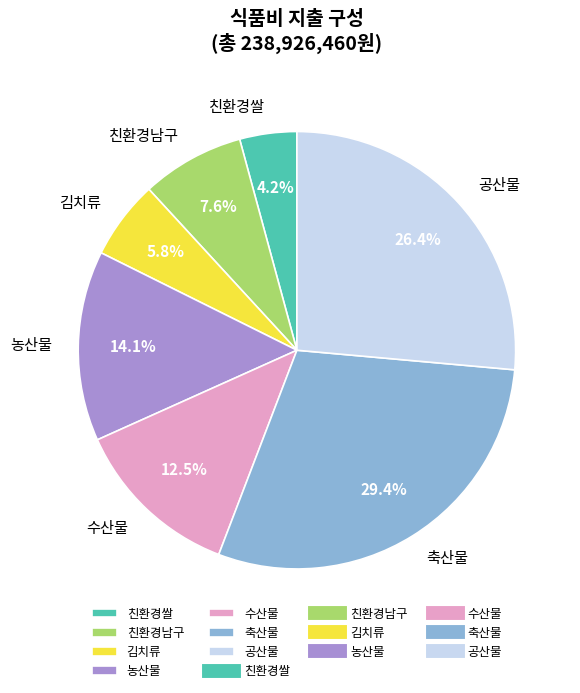

Count the number of slices in the pie.

7